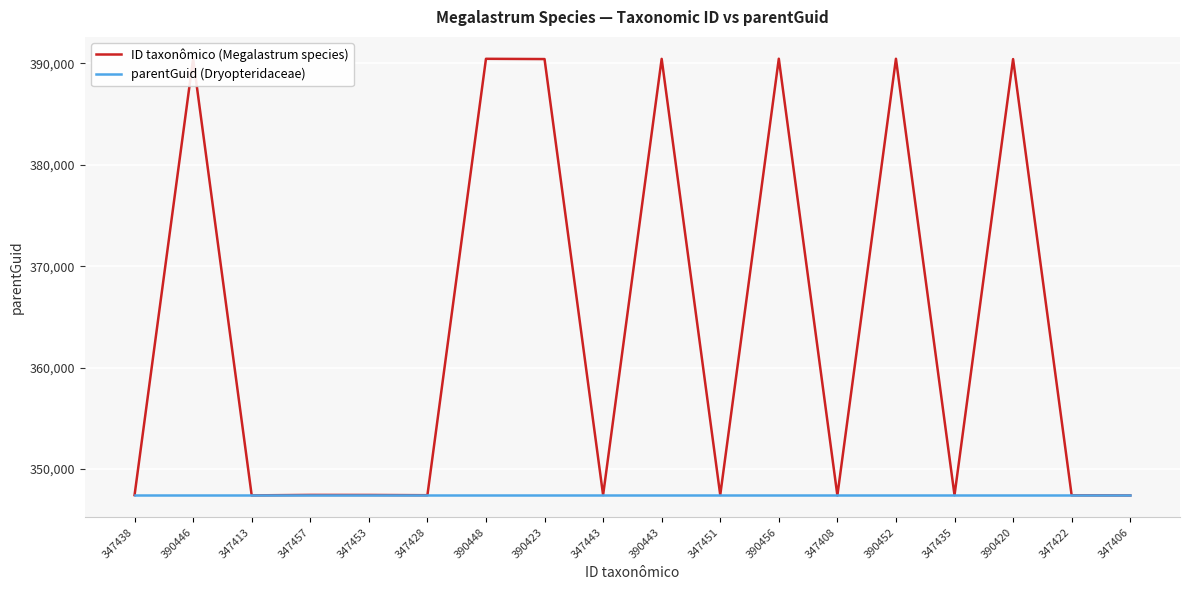

What value does the parentGuid (Dryopteridaceae) series have at 390420?

347403